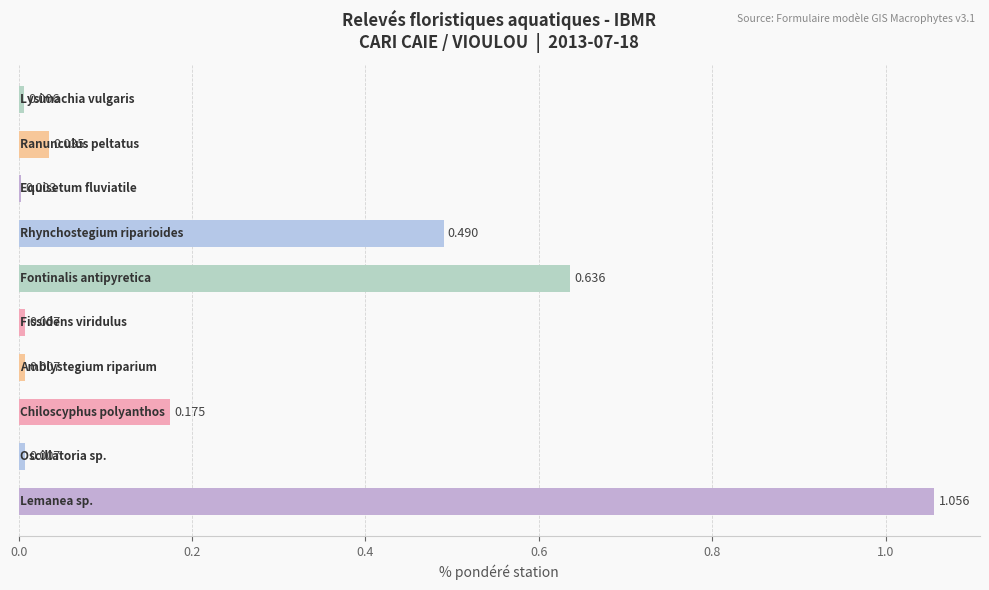

Are the bars grouped side by side (vs. stacked)?

No